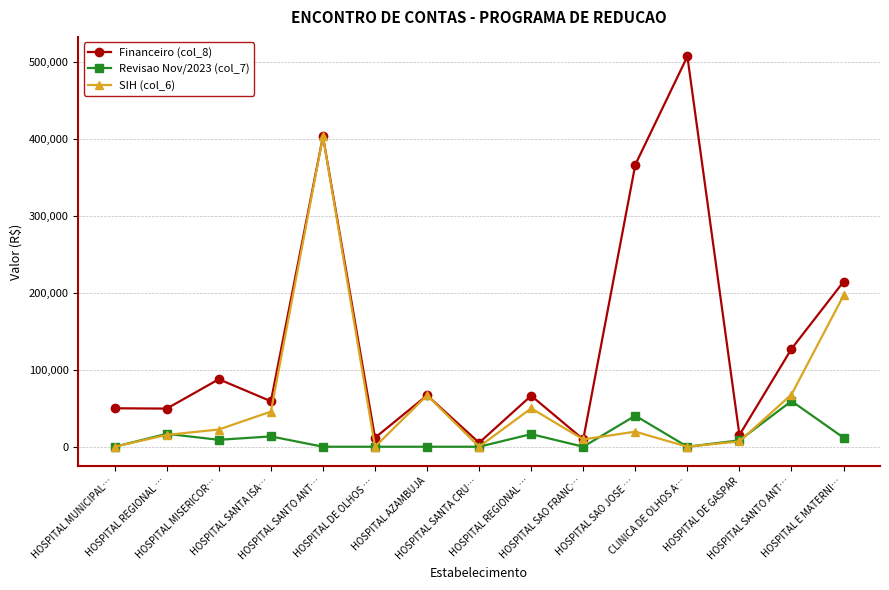

How many values in the SIH (col_6) series are below 19576?

7